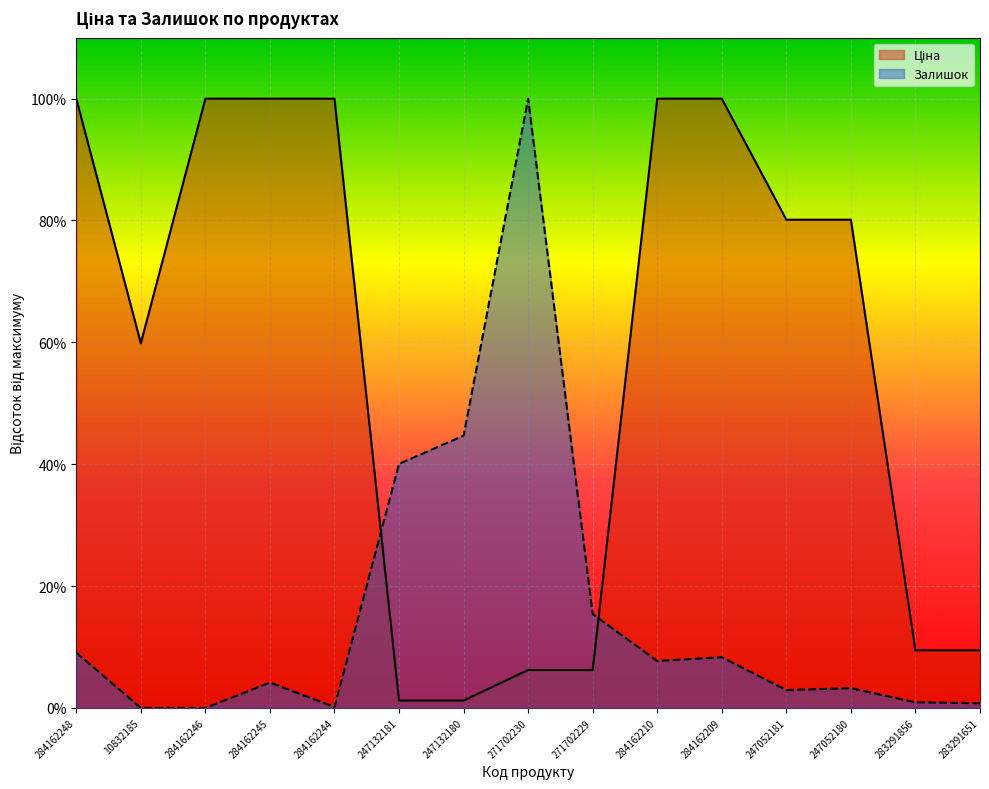

What is the total value across all series at 284162246?

100.0